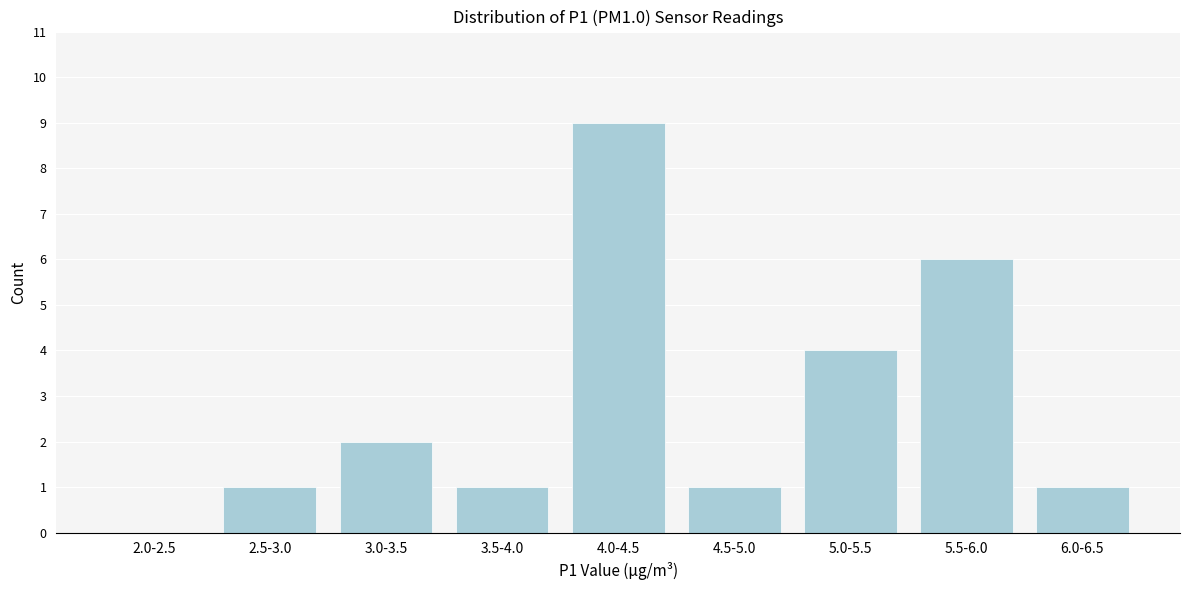

Reading right to left, extract all data points from this chart.

6.0-6.5=1	5.5-6.0=6	5.0-5.5=4	4.5-5.0=1	4.0-4.5=9	3.5-4.0=1	3.0-3.5=2	2.5-3.0=1	2.0-2.5=0